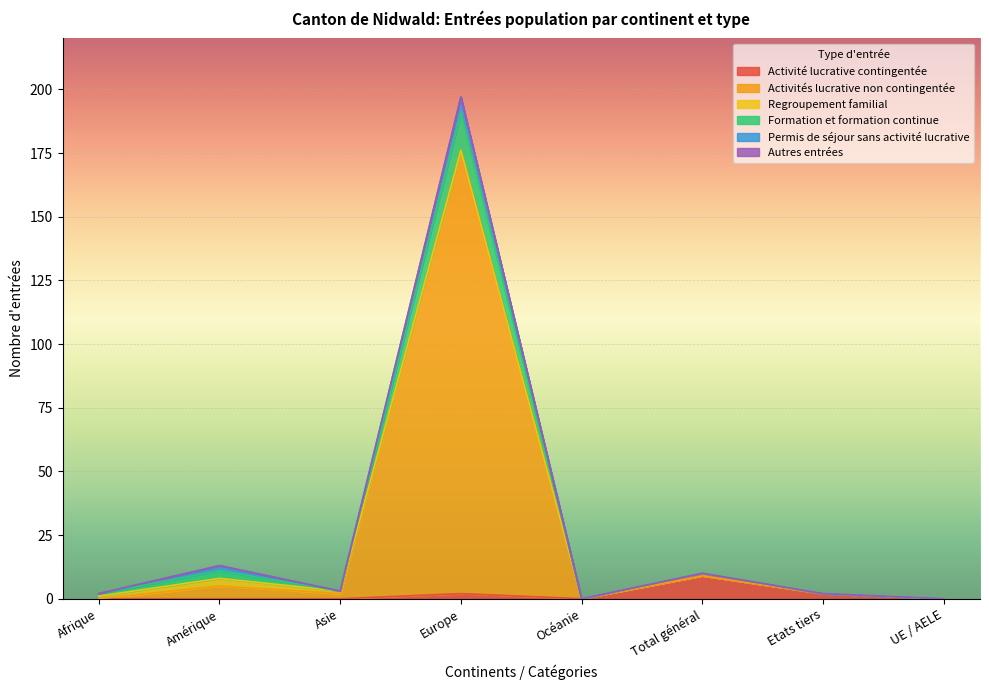

What is the difference between the Activités lucrative non contingentée values at Océanie and Europe?

176